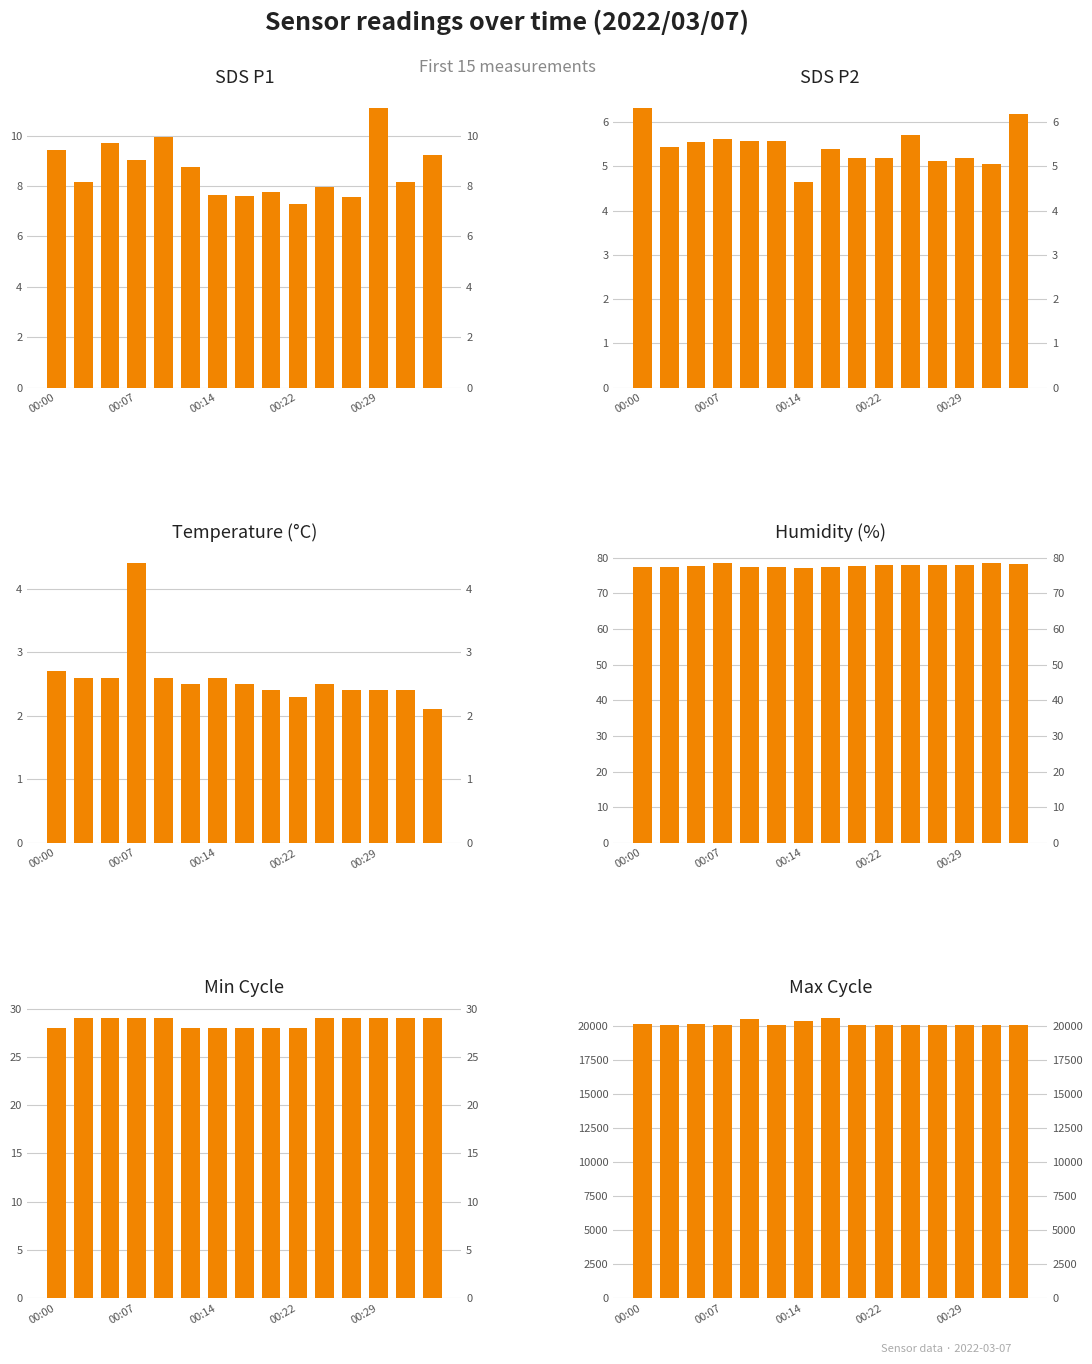

What is the minimum value shown in the chart?

2.1